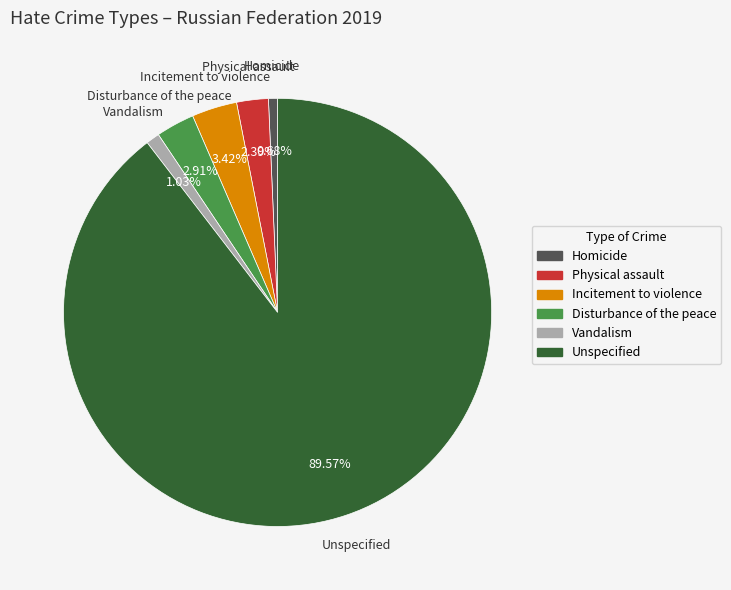

Is the sum of Physical assault and Incitement to violence greater than half?

No